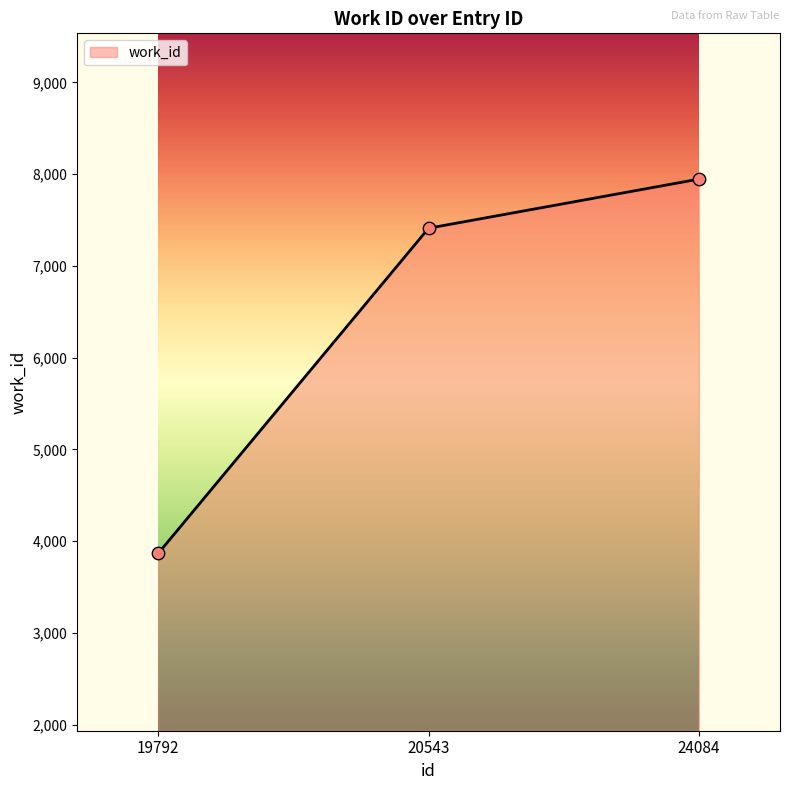

What is the change in value from 19792 to 20543?

+3544